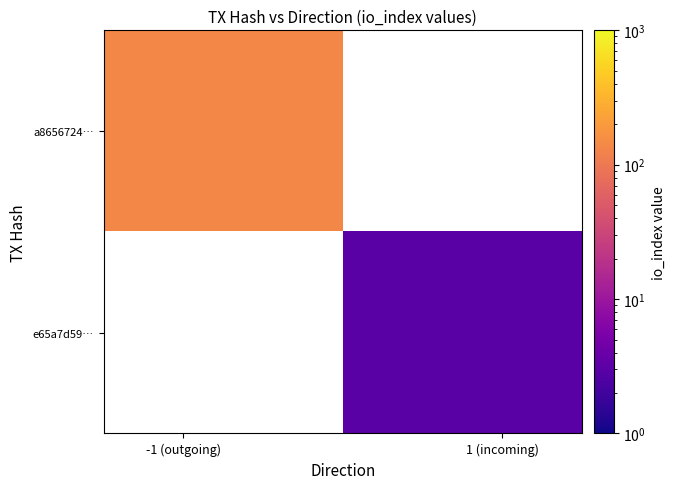

List the series in order of their peak value, lowest first.

e65a7d59…, a8656724…